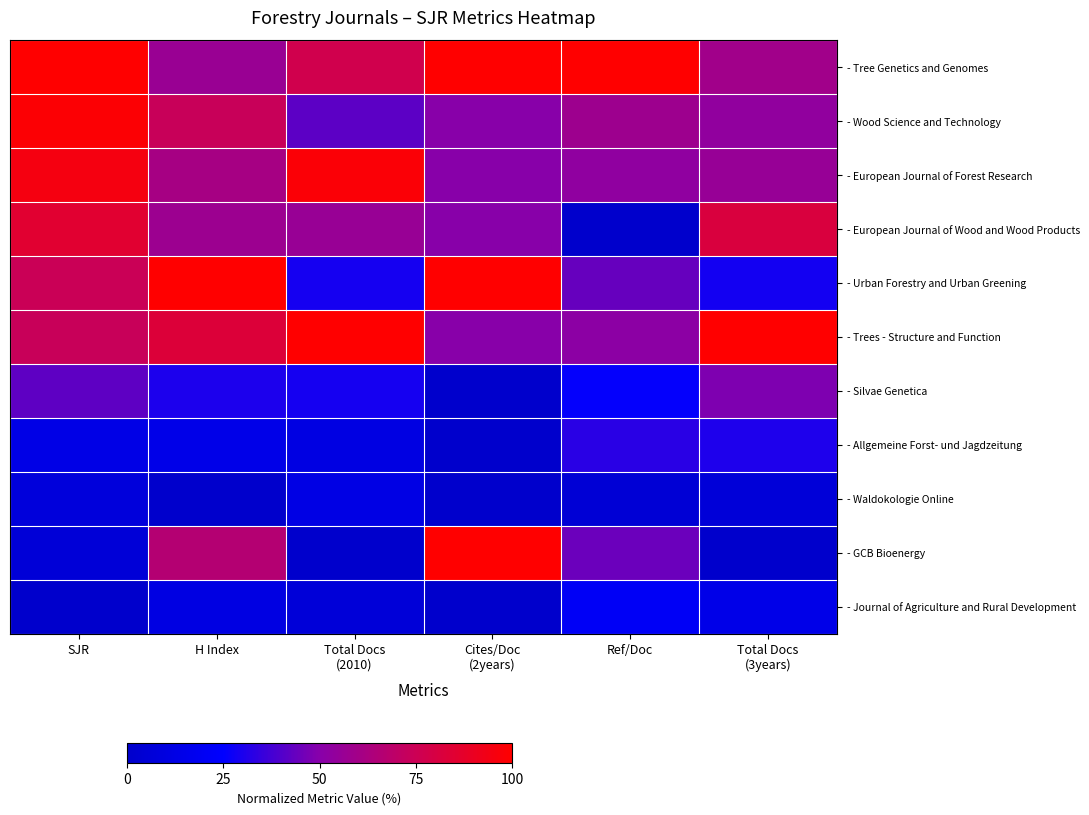

At which category does the chart reach its minimum across all series?

Ref/Doc